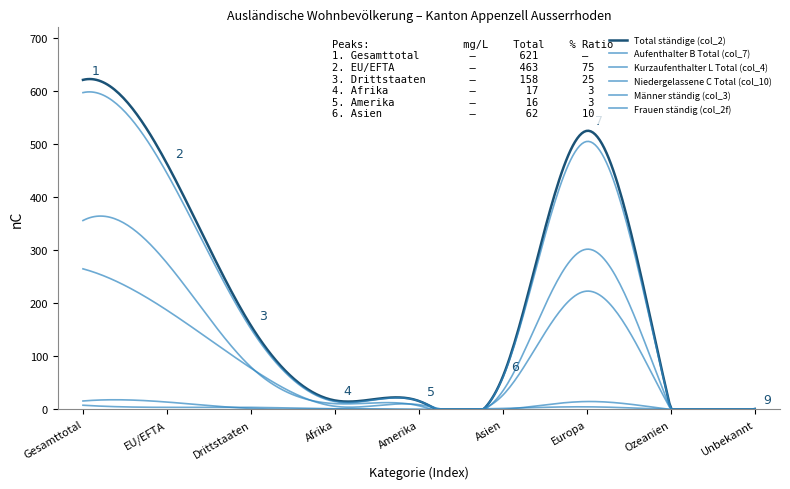

Does the chart display data point markers on the line(s)?

No